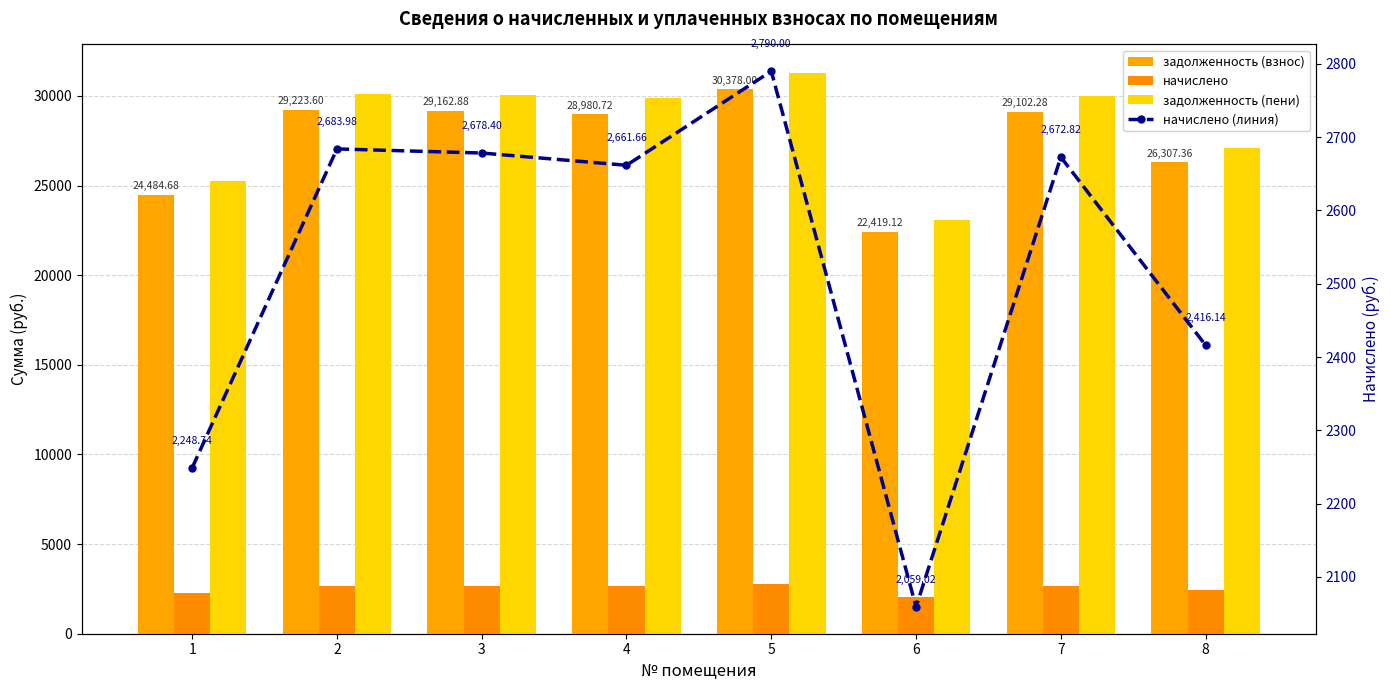

How many groups of bars are there?

8